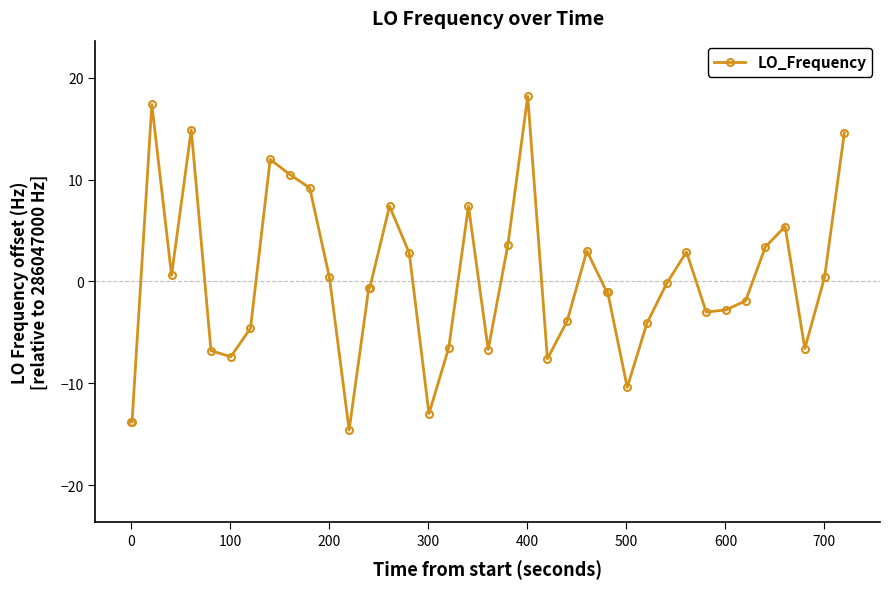

Does the chart display data point markers on the line(s)?

Yes